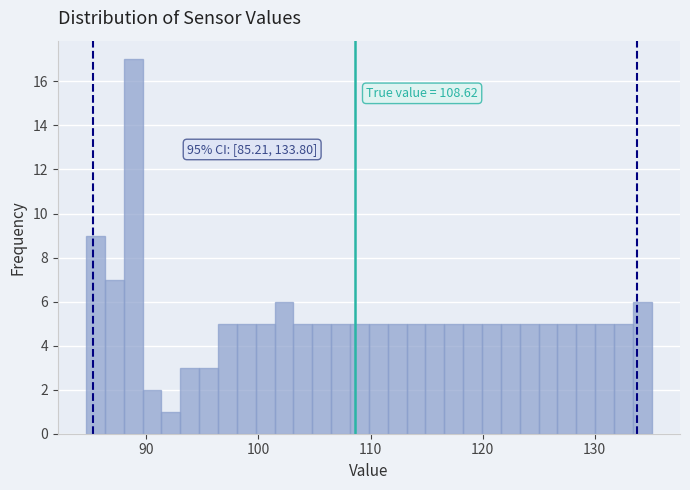

Read against the x-axis, roughly where is the centre of the tallest bar?

89